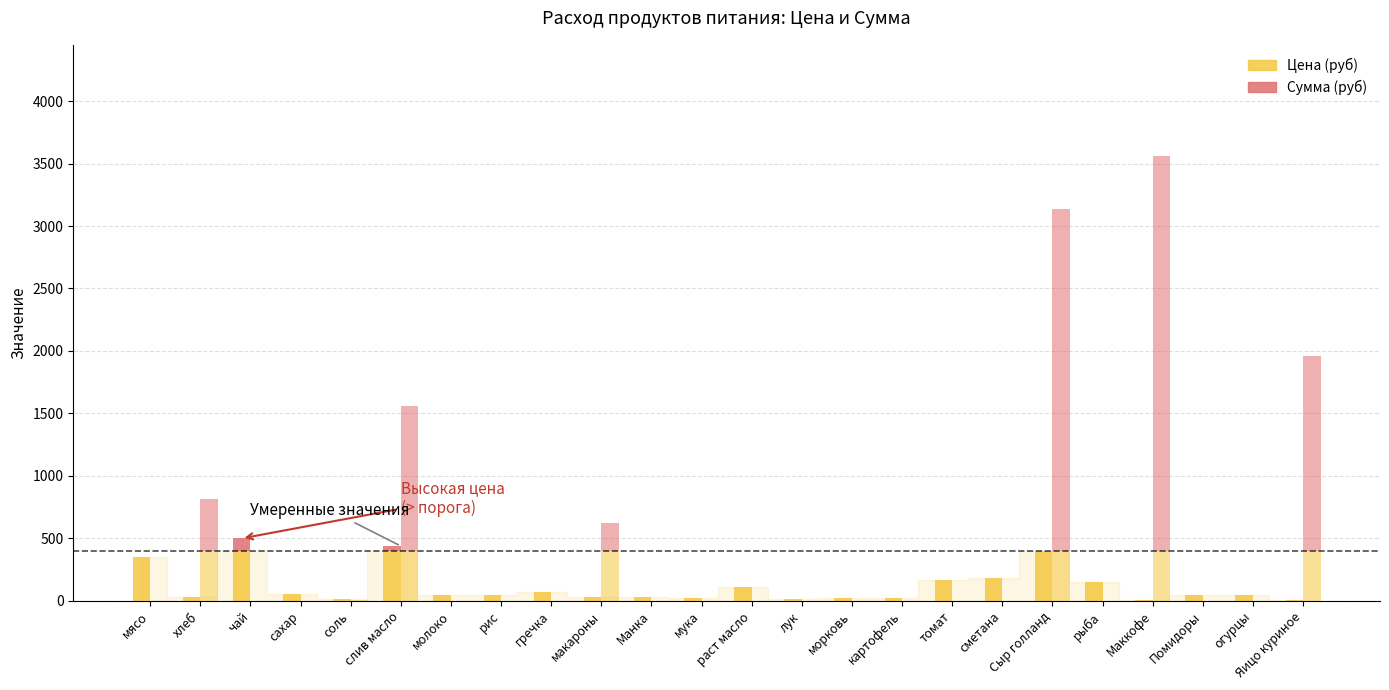

What is the difference between the Цена (руб) values at Манка and картофель?

12.0